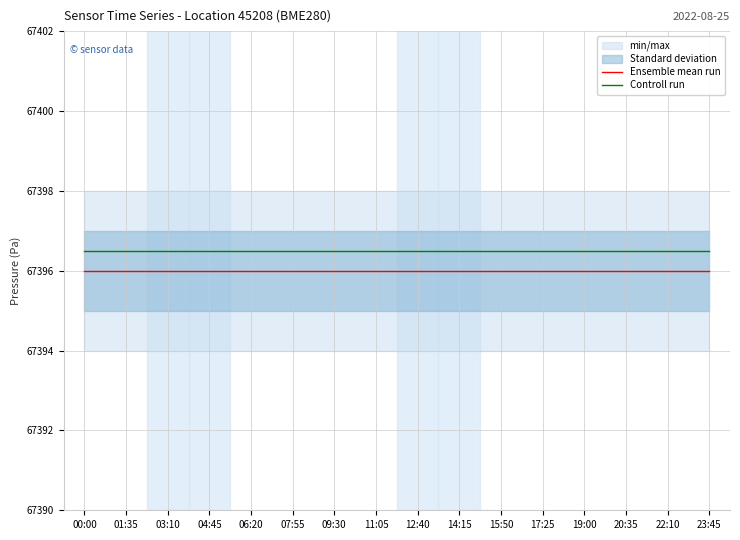

What is the minimum value shown in the chart?

67396.0